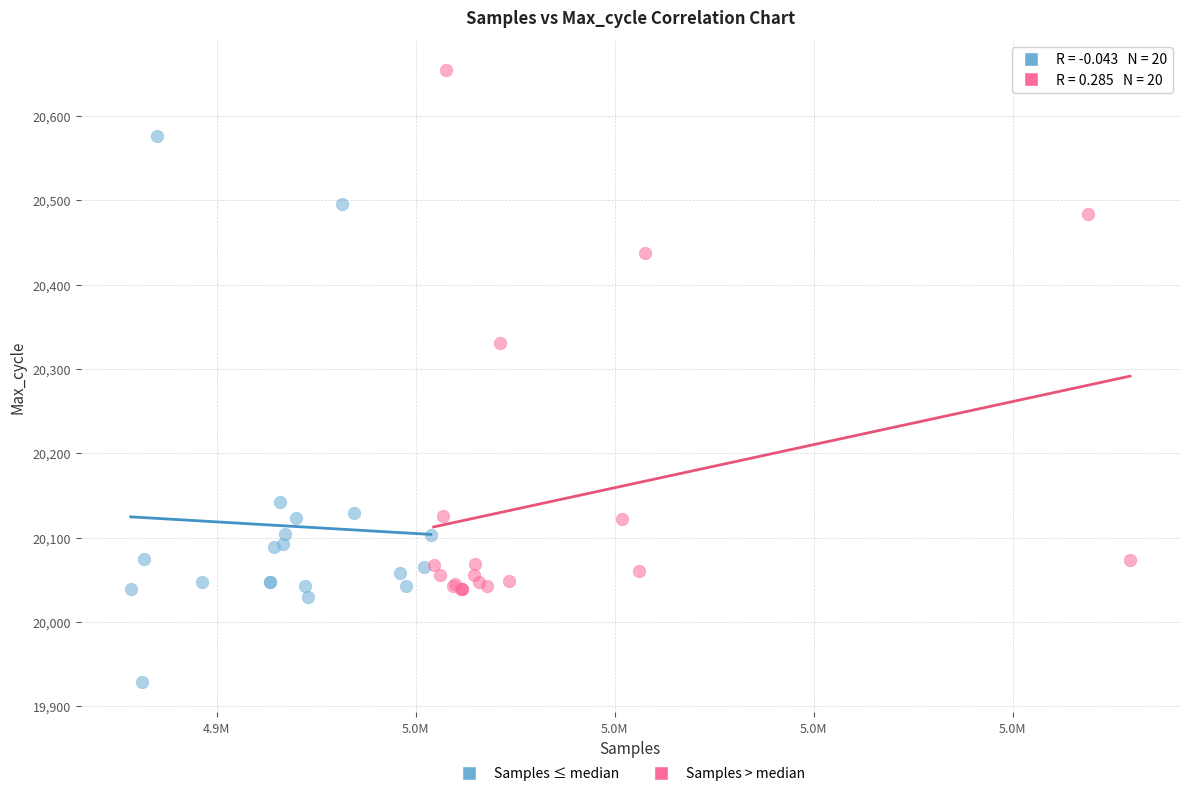

Which series reaches the minimum Y coordinate?

Samples ≤ median